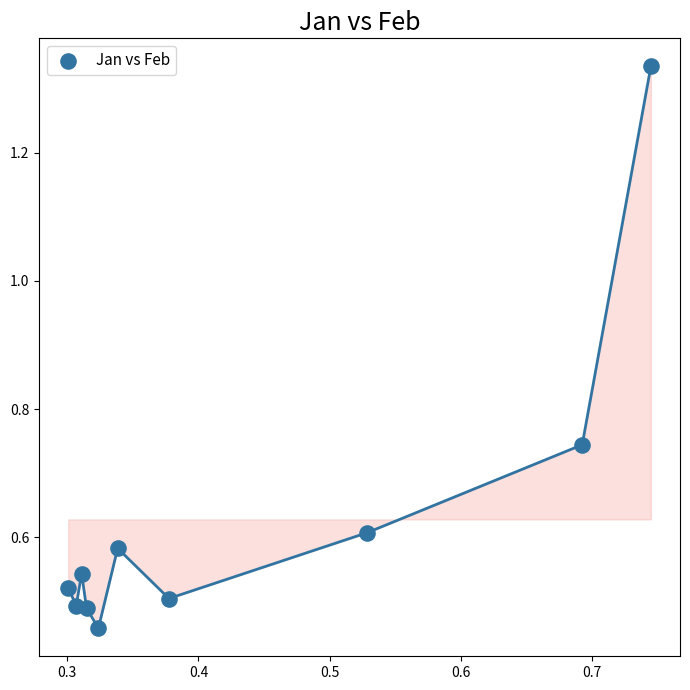

What is the range of X values (max minus min)?

0.4